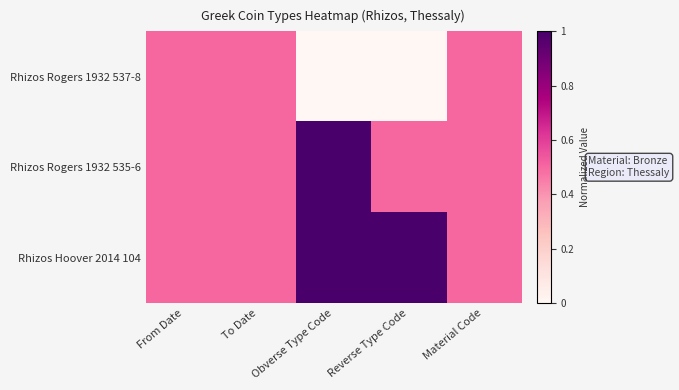

Reading left to right, list all the values displayed in this chart.

Rhizos Rogers 1932 537-8: From Date=0.5	To Date=0.5	Obverse Type Code=0.0	Reverse Type Code=0.0	Material Code=0.5
Rhizos Rogers 1932 535-6: From Date=0.5	To Date=0.5	Obverse Type Code=1.0	Reverse Type Code=0.5	Material Code=0.5
Rhizos Hoover 2014 104: From Date=0.5	To Date=0.5	Obverse Type Code=1.0	Reverse Type Code=1.0	Material Code=0.5